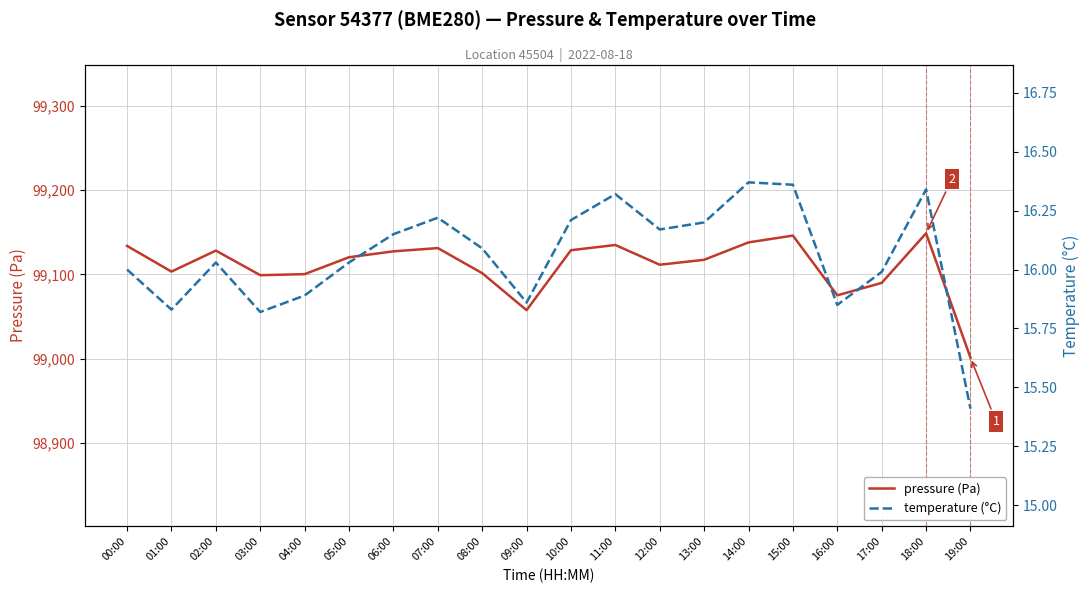

Rank the categories by pressure (Pa) value from highest to lowest.

18:00, 15:00, 14:00, 11:00, 00:00, 07:00, 10:00, 02:00, 06:00, 05:00, 13:00, 12:00, 01:00, 08:00, 04:00, 03:00, 17:00, 16:00, 09:00, 19:00